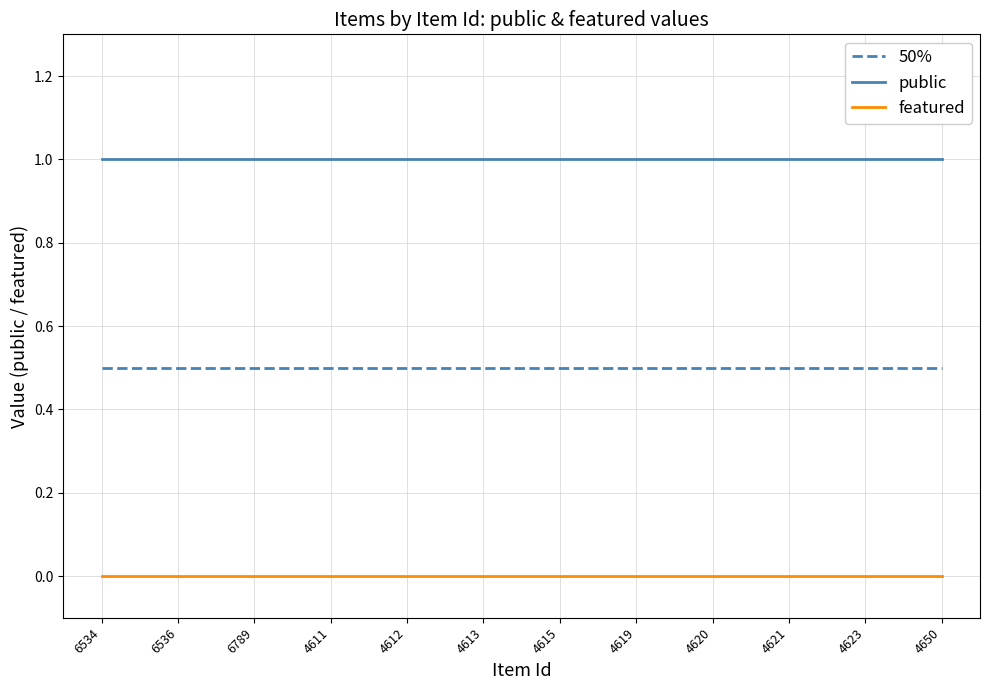

What is the difference between the highest and lowest values at 4621?

1.0